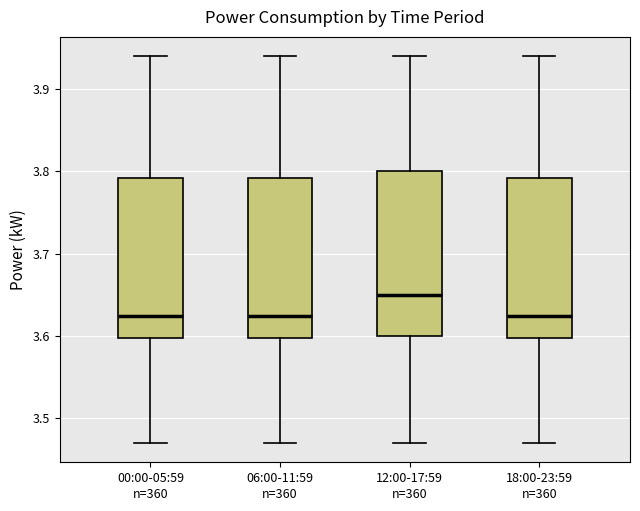

Where does the lower whisker of the box for 18:00-23:59 end on the y-axis? The values are not printed on the chart, so give them approximately, as read against the axis.

3.47